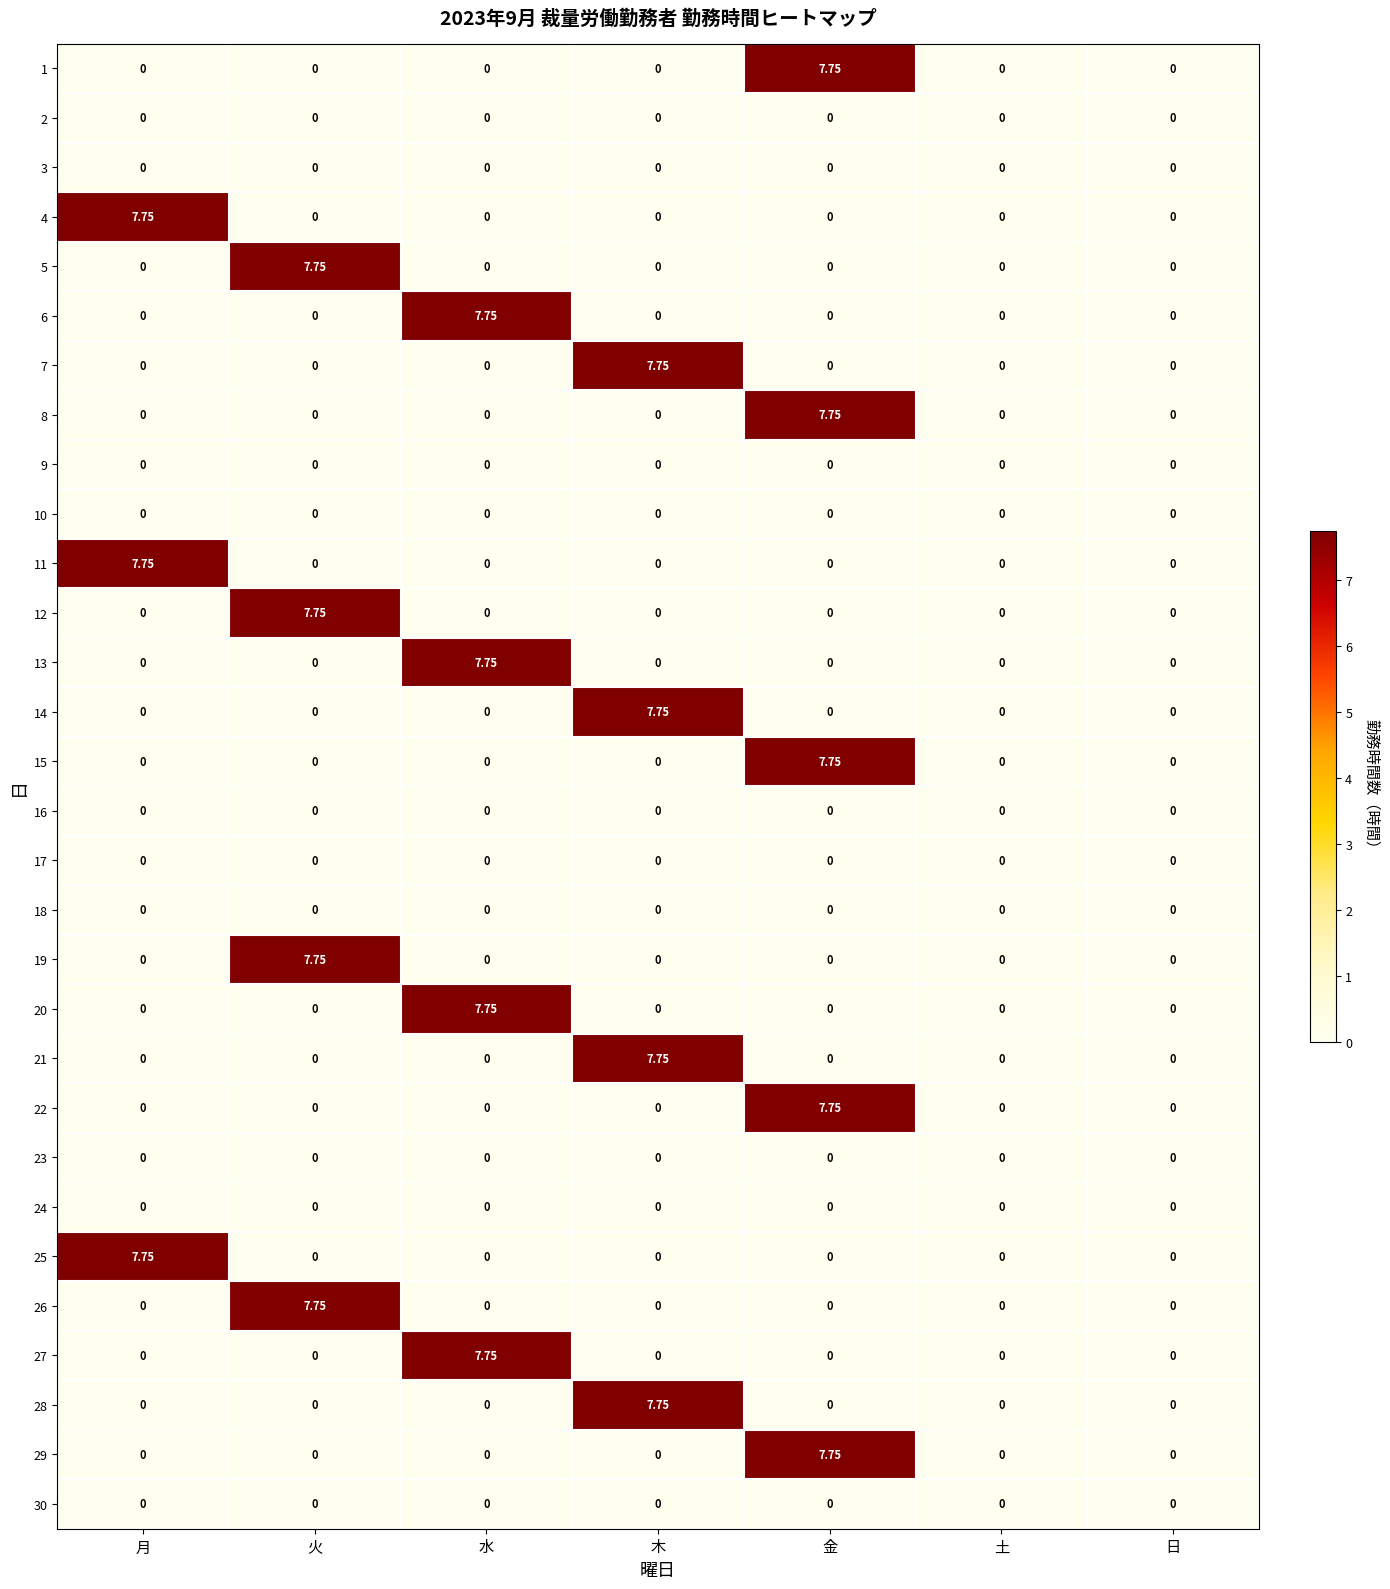

At which category is the sum across all series the highest?

金